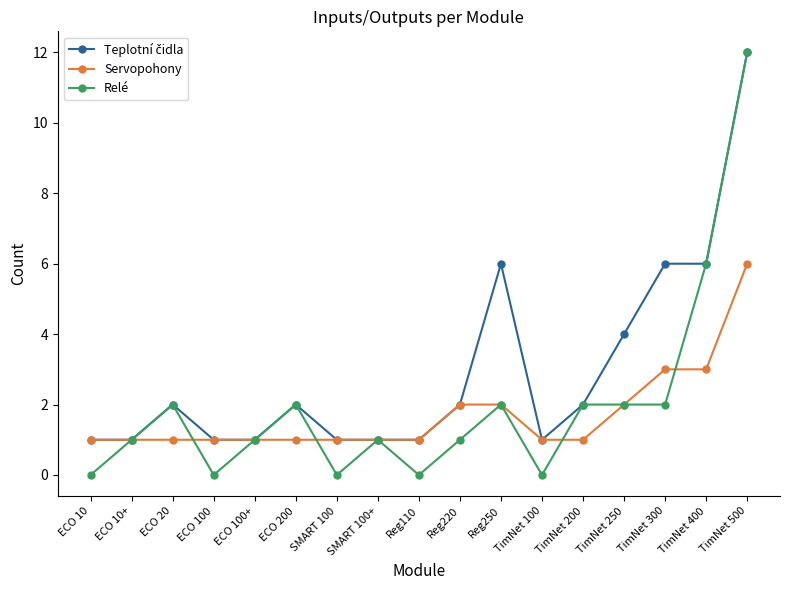

What is the value of the Servopohony point at the 12th from the left?

1